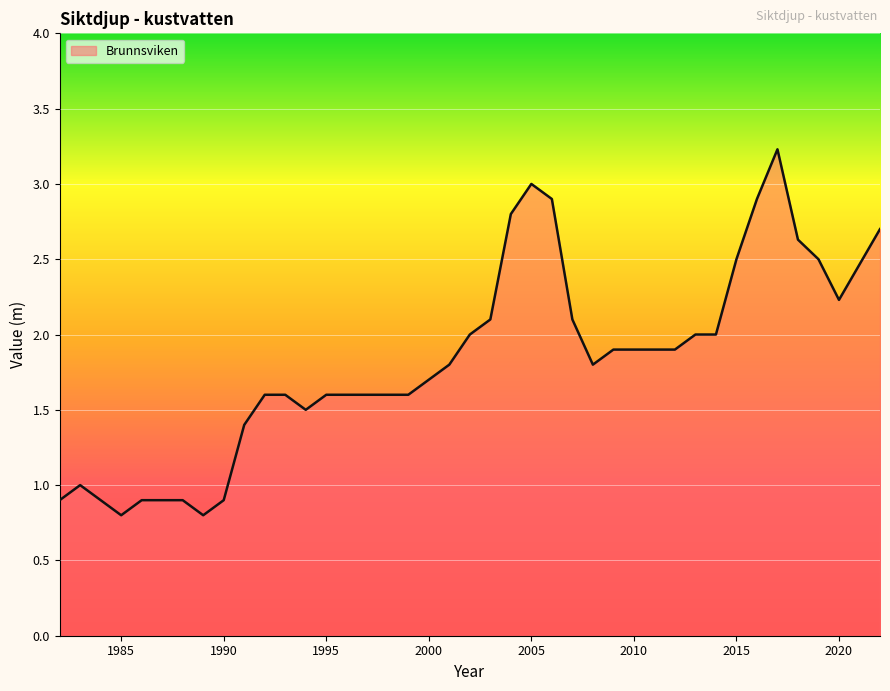

What is the maximum value shown in the chart?

3.2